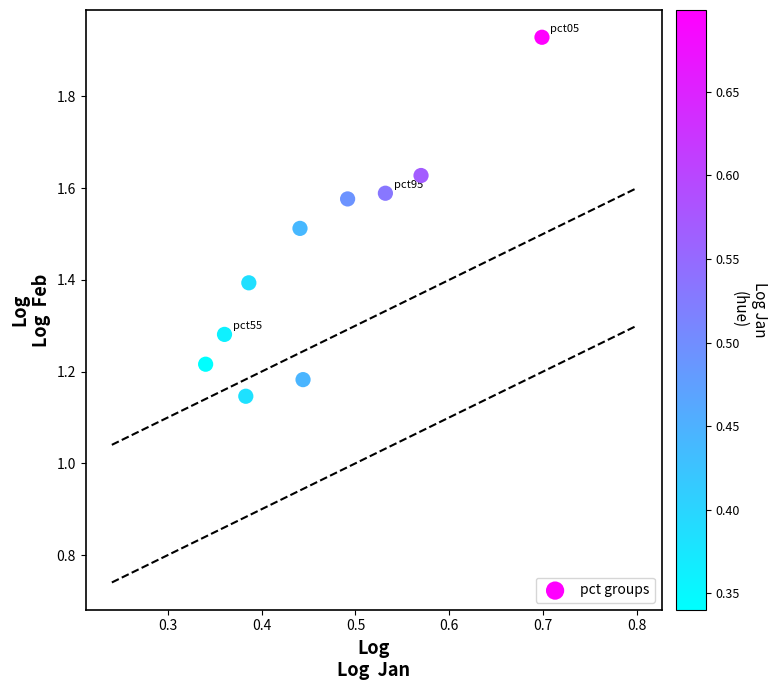

What is the average X value?

0.5